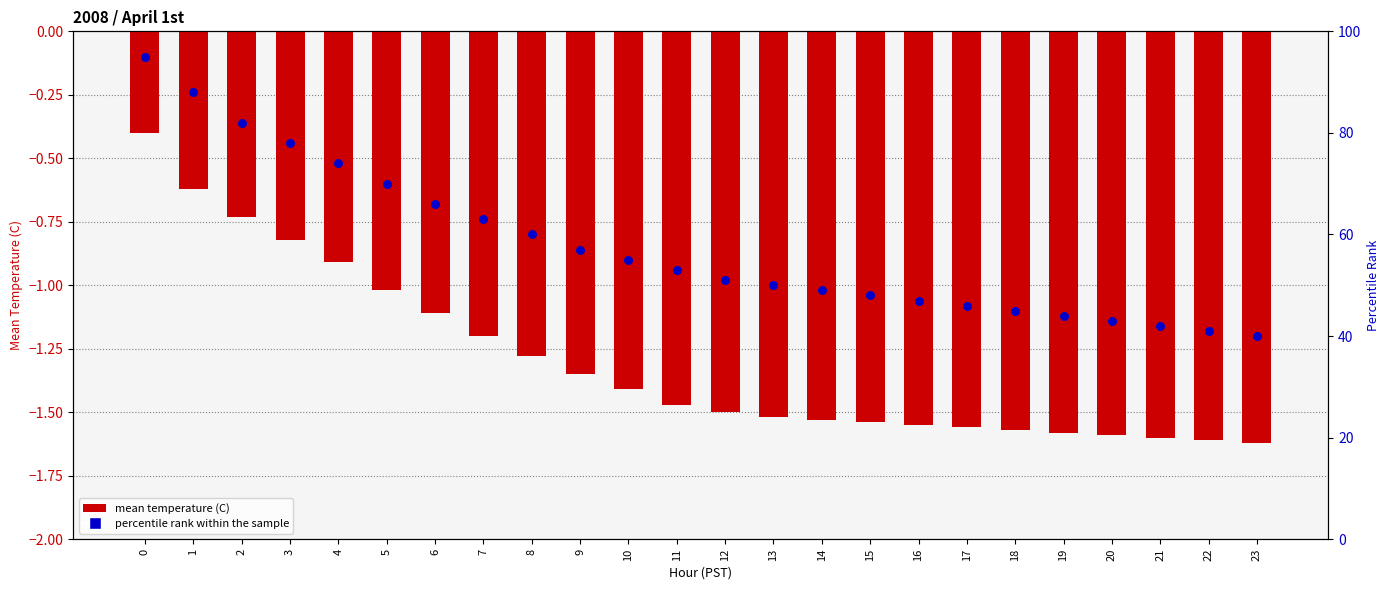

Which series has the widest spread of Y values?

percentile rank within the sample